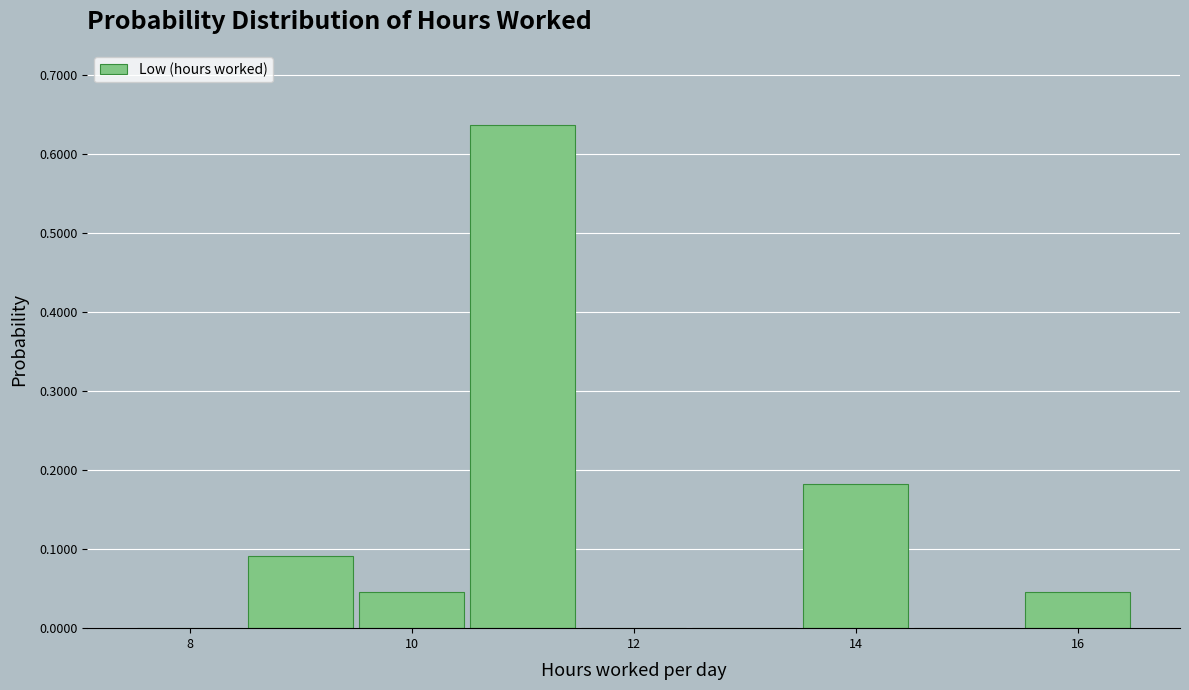

Reading left to right, transcribe this chart: for each bar, give the range it covers on the x-axis and its height. Neither the bar edges nor the heights are printed on the chart, so give them approximately, as read against the axes.

7.5 to 8.5: 0
8.5 to 9.5: 0.09
9.5 to 10.5: 0.05
10.5 to 11.5: 0.64
11.5 to 12.5: 0
12.5 to 13.5: 0
13.5 to 14.5: 0.18
14.5 to 15.5: 0
15.5 to 16.5: 0.05